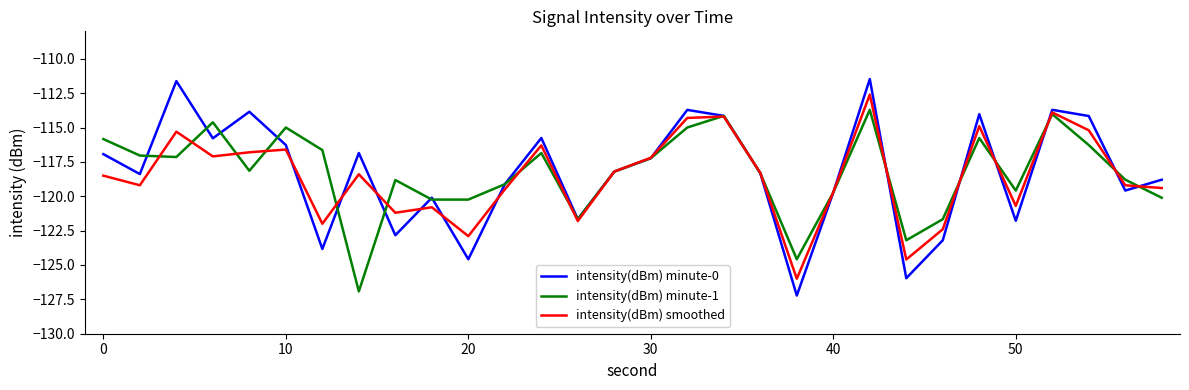

Which series has the widest spread of values?

intensity(dBm) minute-0